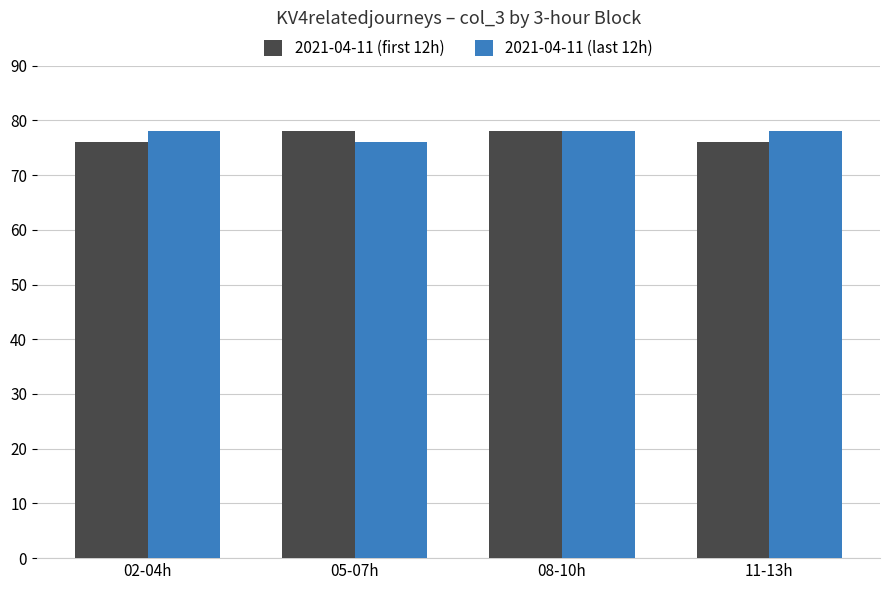

At how many categories does at least one series exceed 76?

4